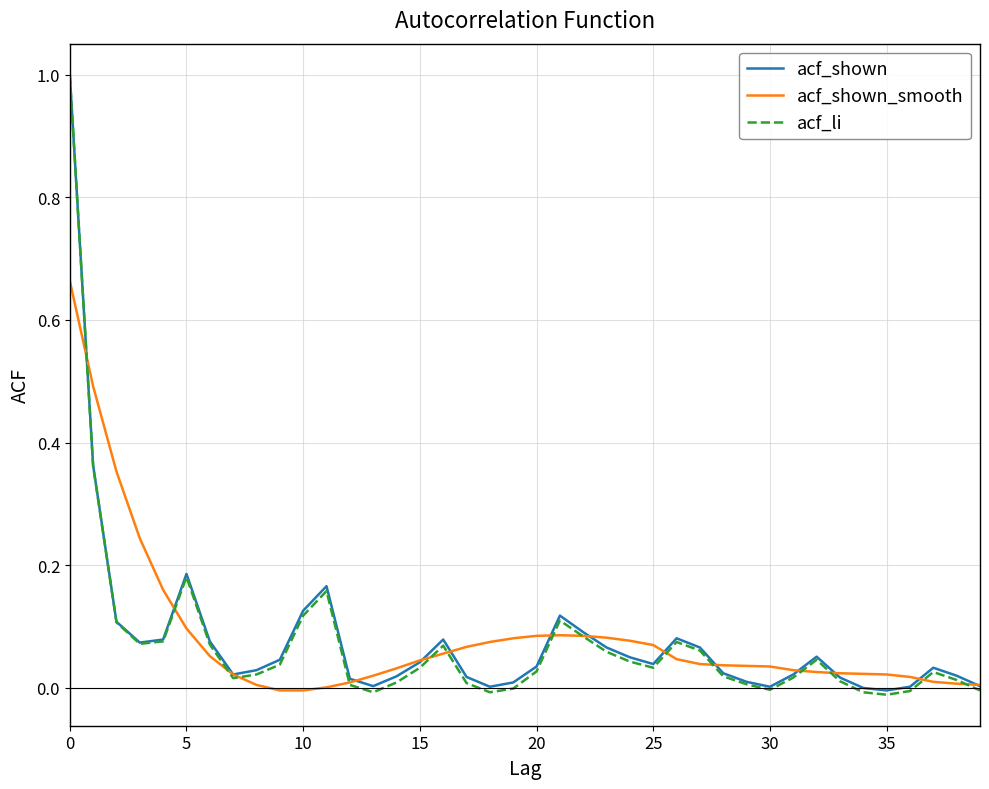

What is the greatest value displayed?

1.0